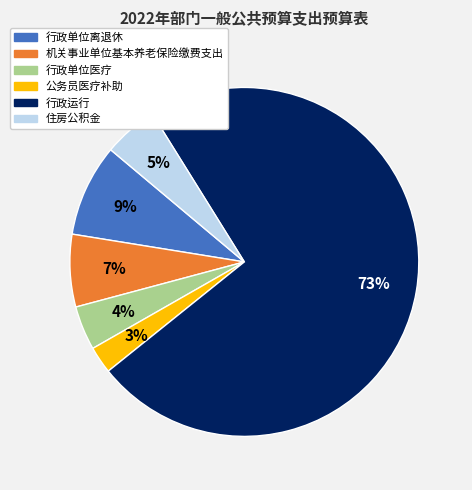

To the nearest percent, what portion does 行政单位离退休 represent?

9%